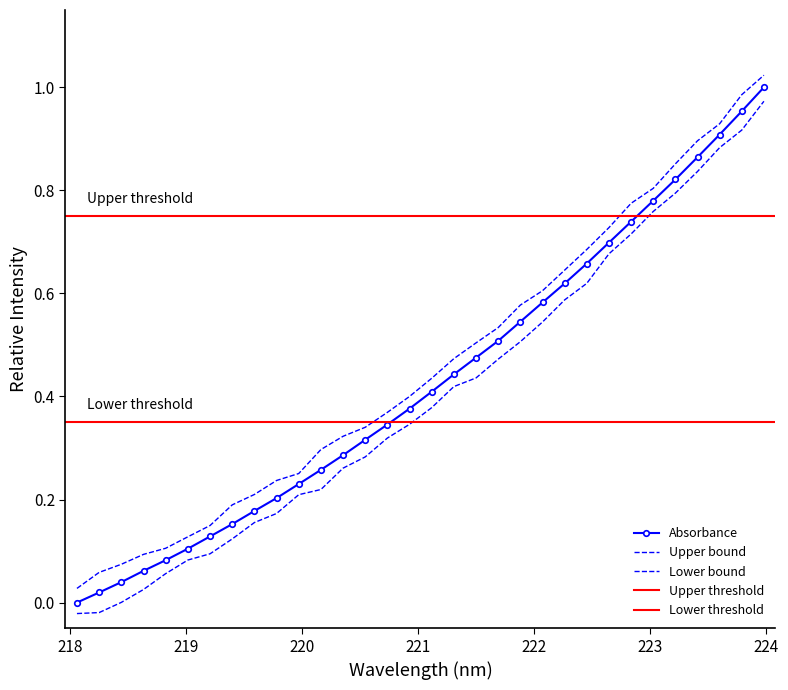

How many positive values are there?

31